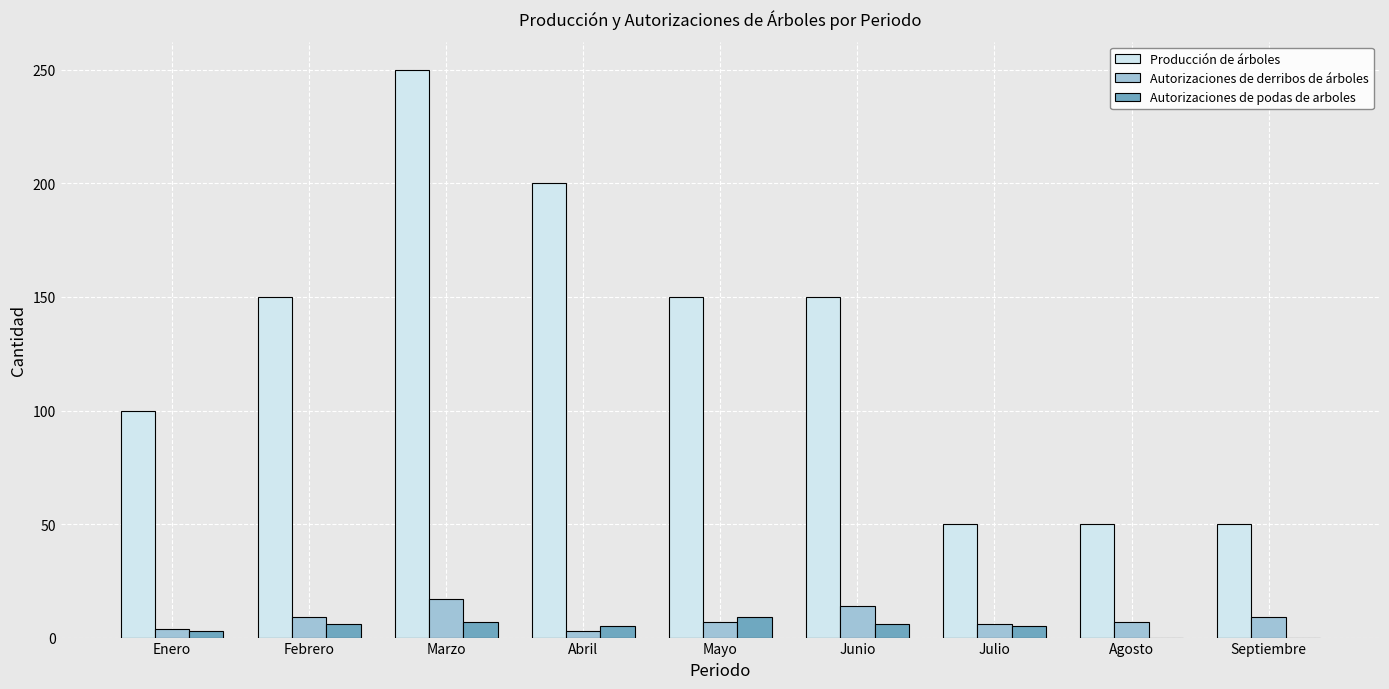

What is the approximate value of Autorizaciones de derribos de árboles at Agosto?

7